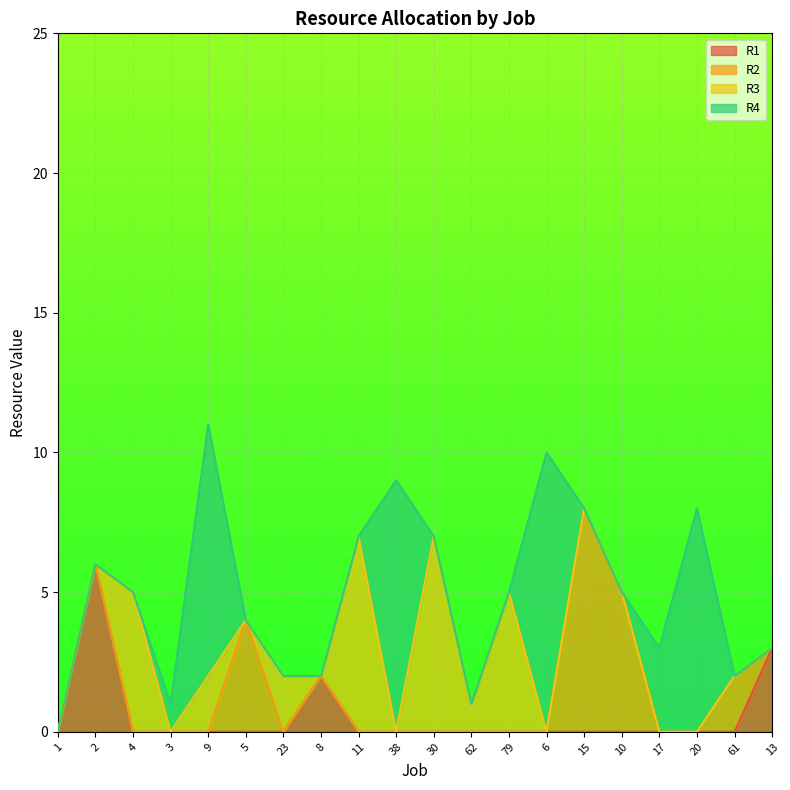

True or false: R1 and R4 cross at least once.

False